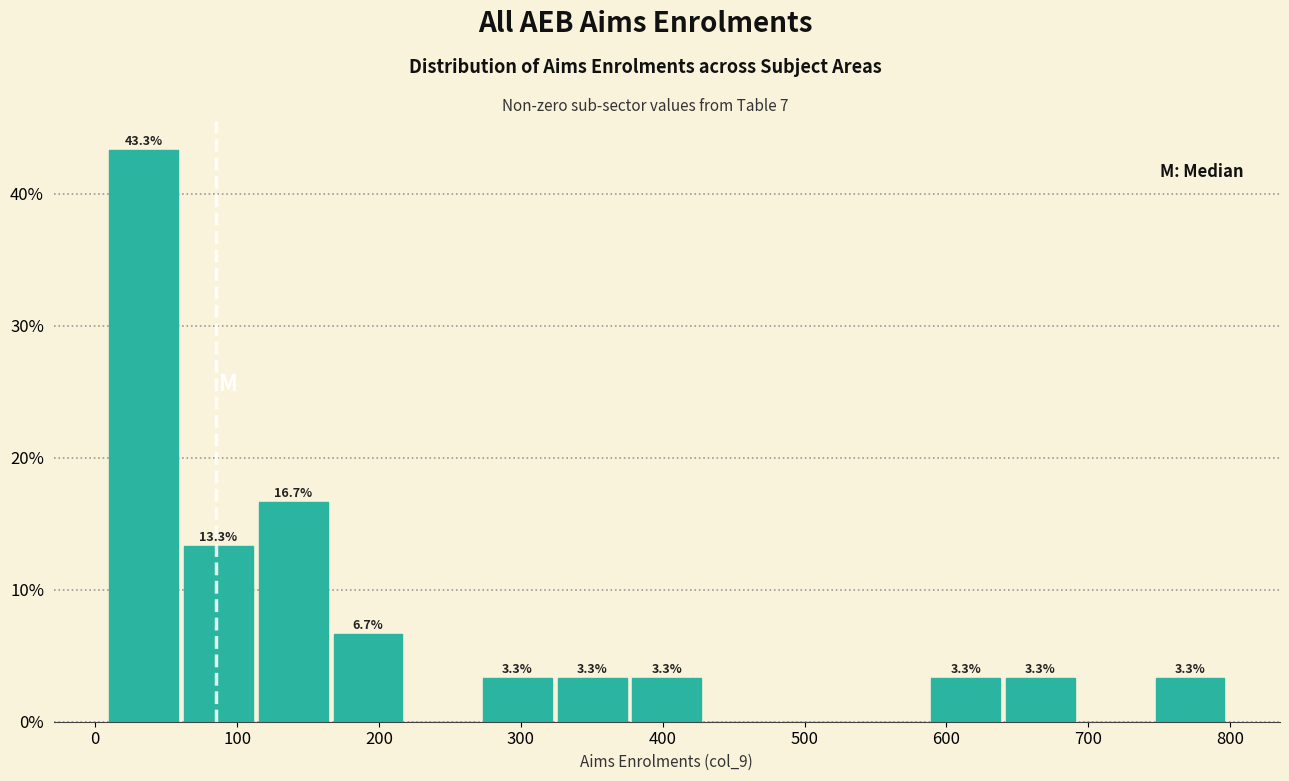

Which range on the x-axis has the tallest bar?

10 to 60